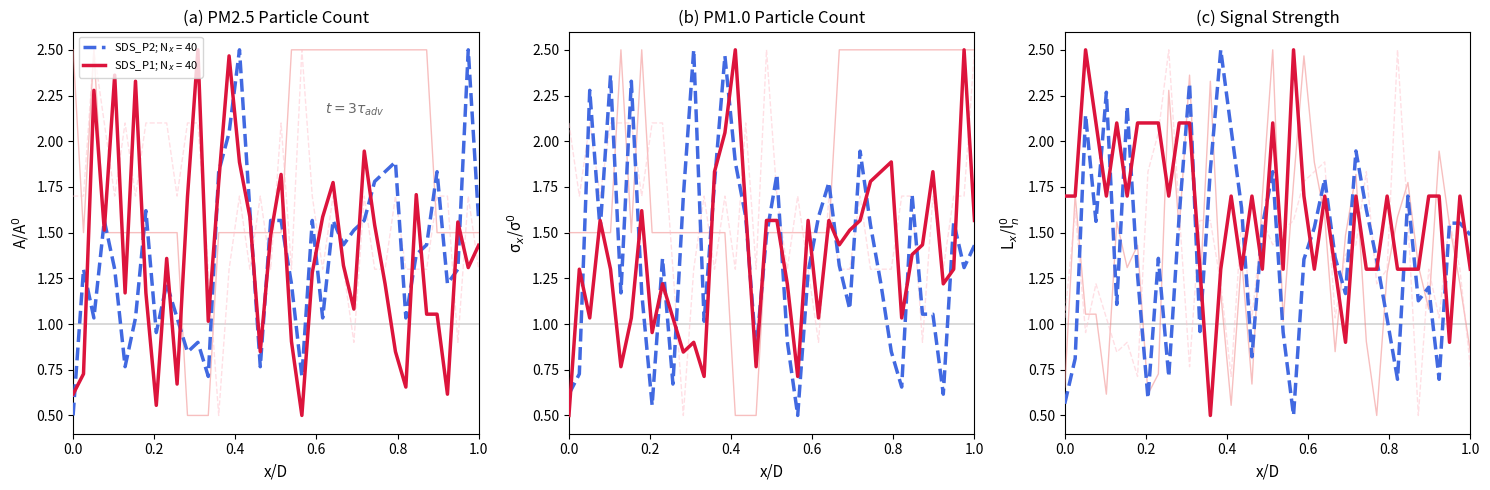

How many distinct data groups are displayed?

6